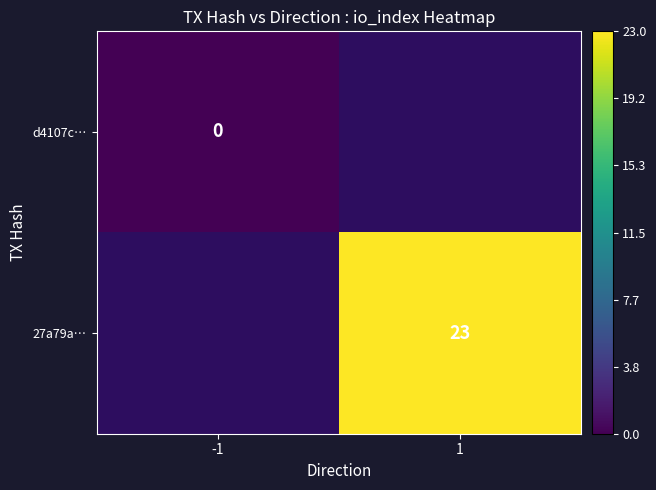

Is it true that 27a79a… equals 38 at 1?

False